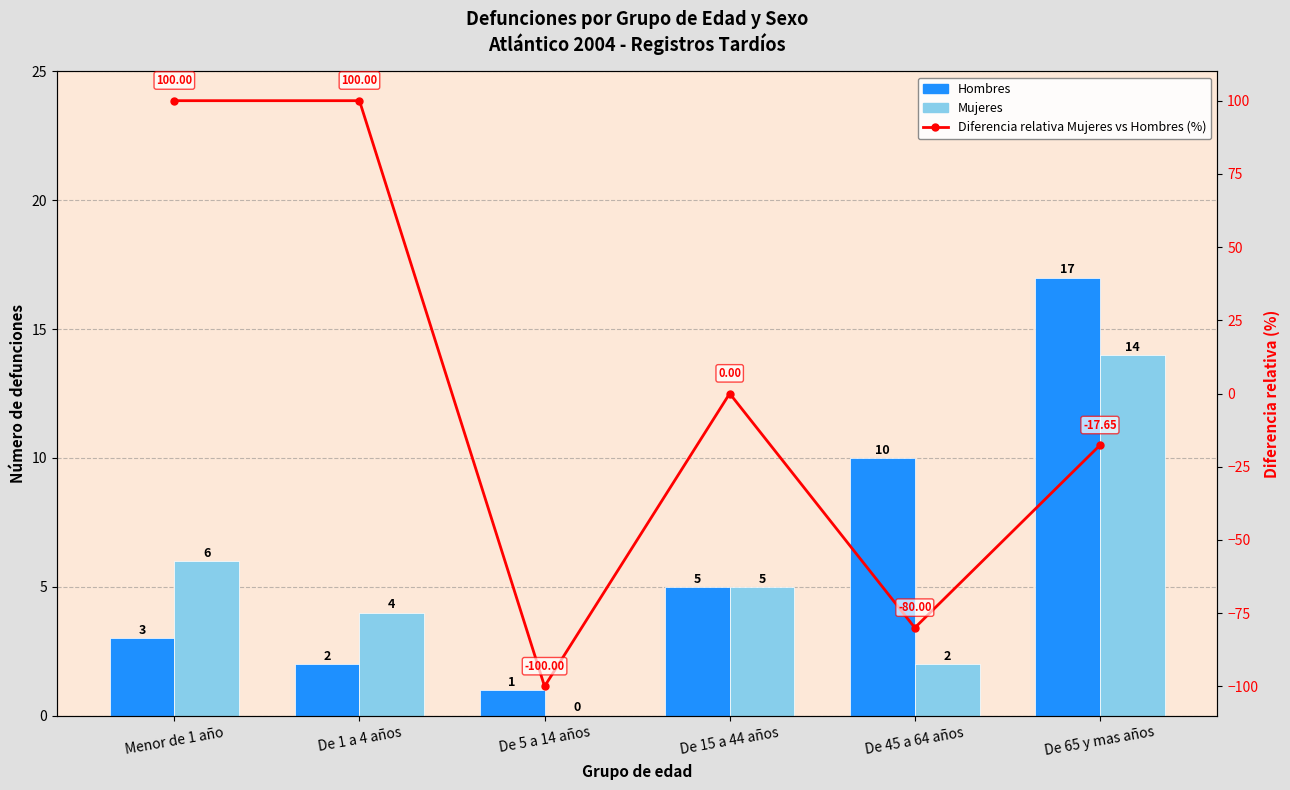

Which label corresponds to the largest value in the chart?

Menor de 1 año